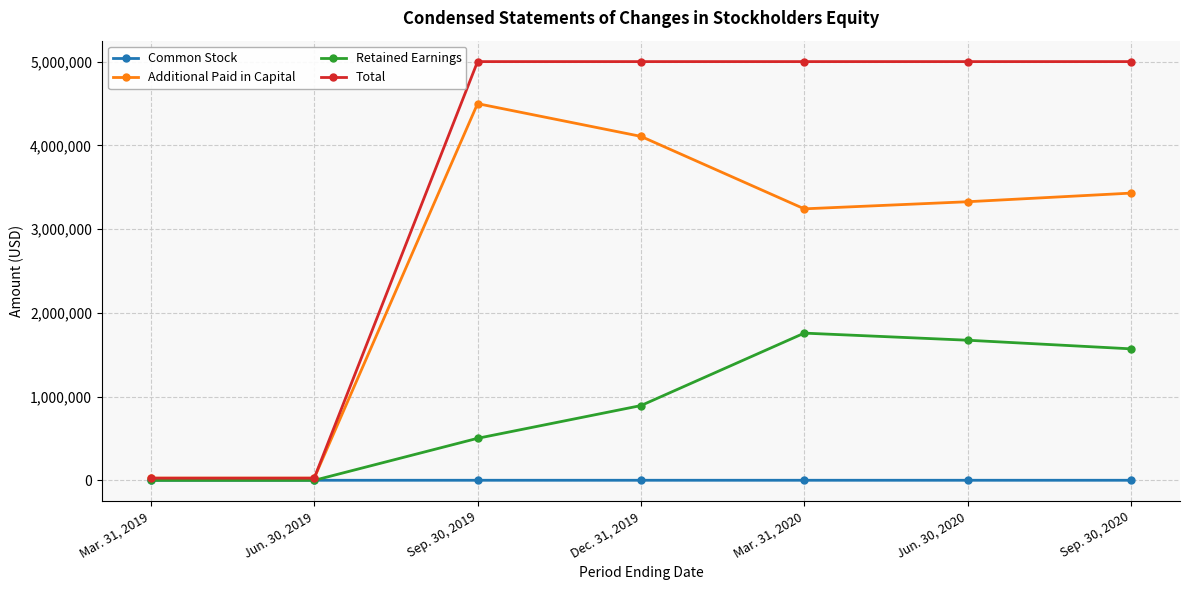

How many interior local peaks does the Additional Paid in Capital series have?

1